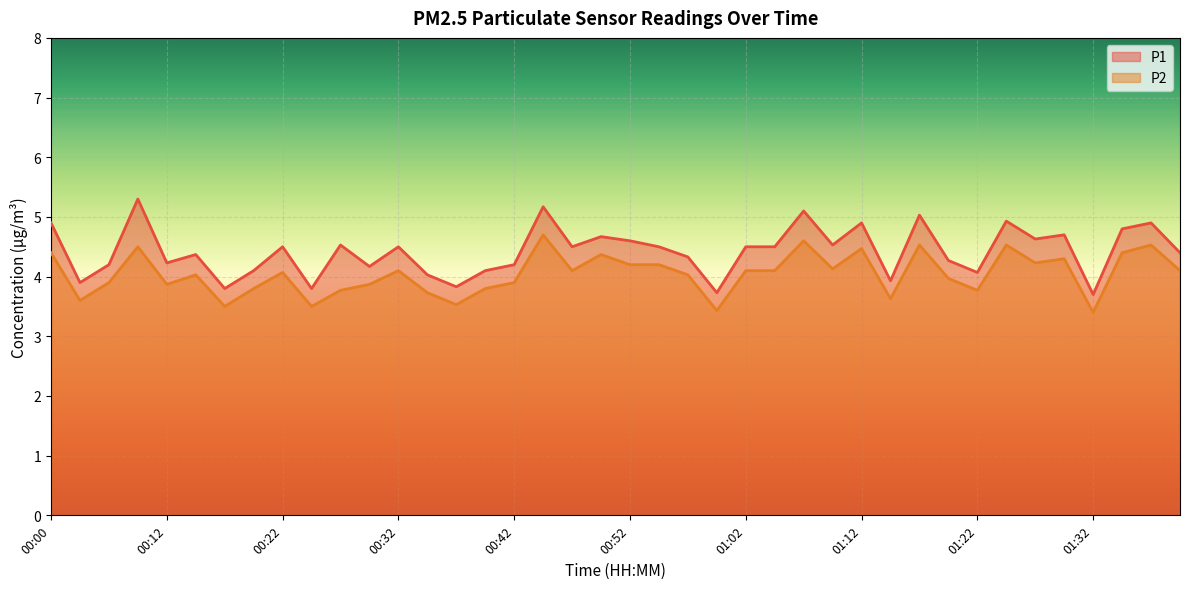

Reading left to right, extract all data points from this chart.

P1: 4.9	3.9	4.2	5.3	4.2	4.4	3.8	4.1	4.5	3.8	4.5	4.2	4.5	4.0	3.8	4.1	4.2	5.2	4.5	4.7	4.6	4.5	4.3	3.7	4.5	4.5	5.1	4.5	4.9	3.9	5.0	4.3	4.1	4.9	4.6	4.7	3.7	4.8	4.9	4.4
P2: 4.4	3.6	3.9	4.5	3.9	4.0	3.5	3.8	4.1	3.5	3.8	3.9	4.1	3.7	3.5	3.8	3.9	4.7	4.1	4.4	4.2	4.2	4.0	3.4	4.1	4.1	4.6	4.1	4.5	3.6	4.5	4.0	3.8	4.5	4.2	4.3	3.4	4.4	4.5	4.1